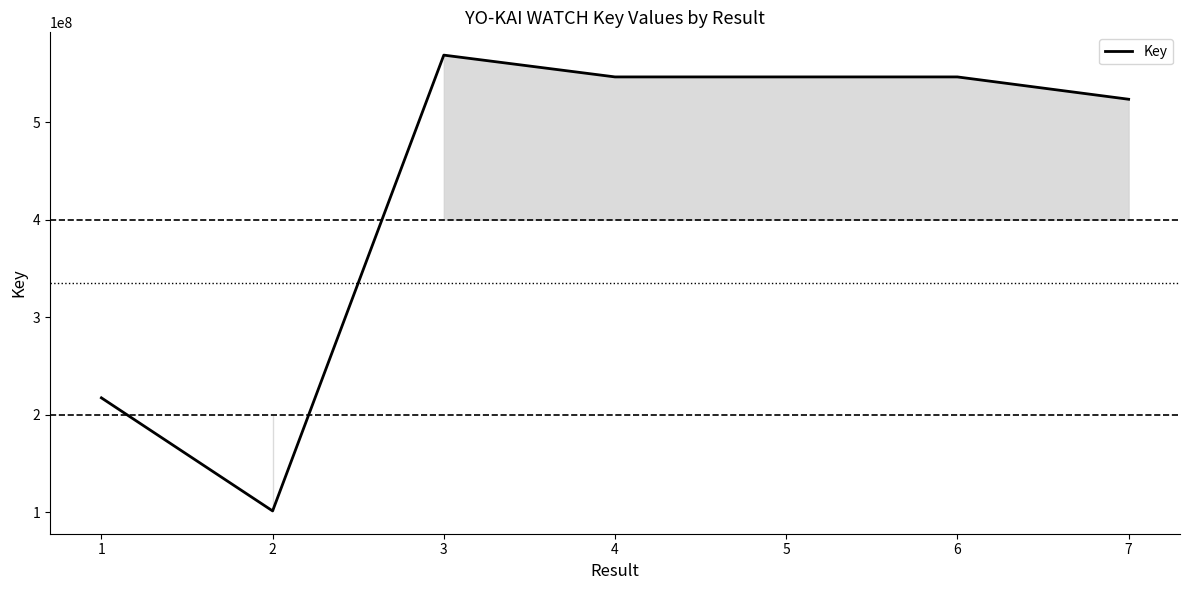

How many lines are shown in the chart?

1